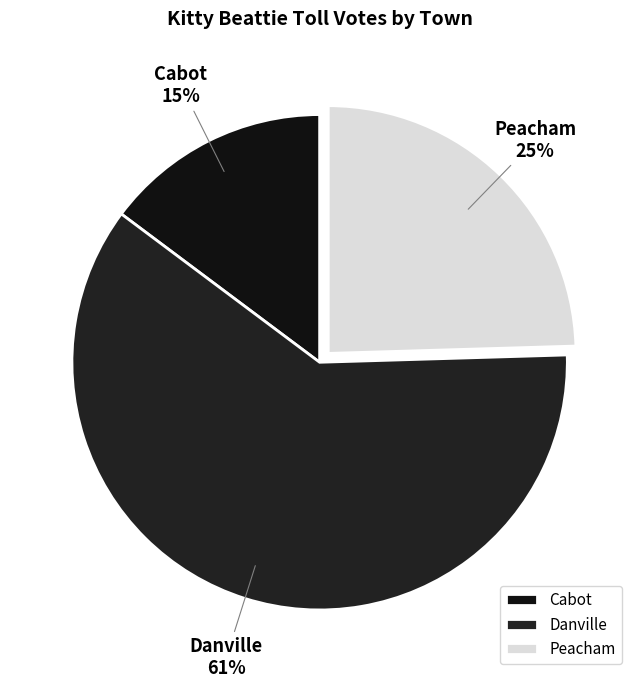

Is the sum of Danville and Peacham greater than half?

Yes